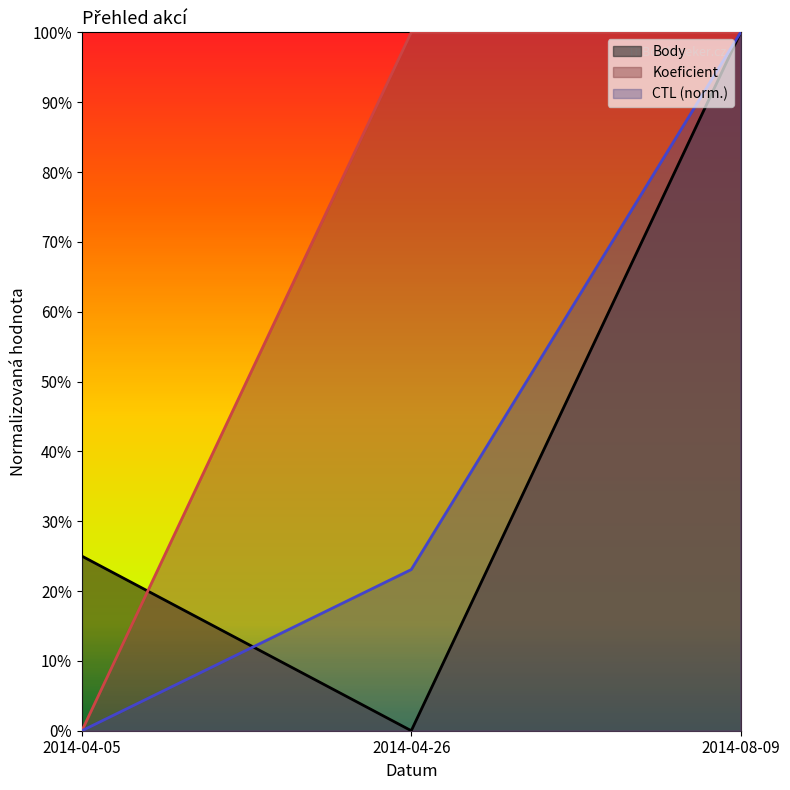

What is the difference between the maximum and minimum values in the Koeficient series?

1.0